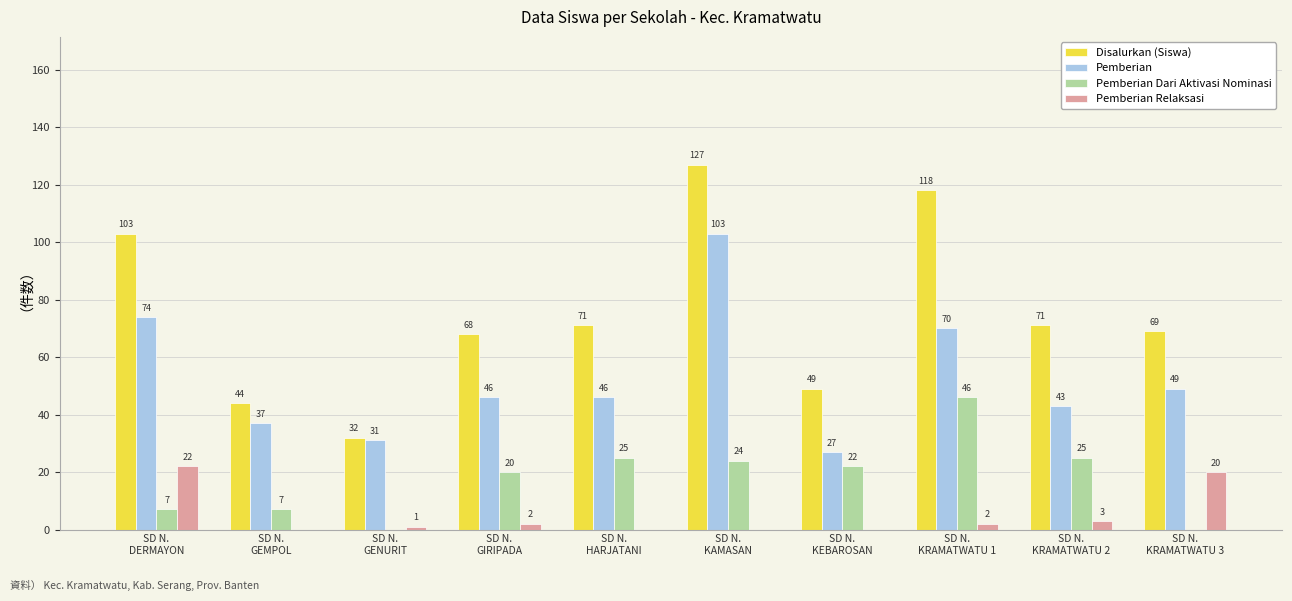

At which label does Pemberian Relaksasi reach its peak?

SD N.
DERMAYON